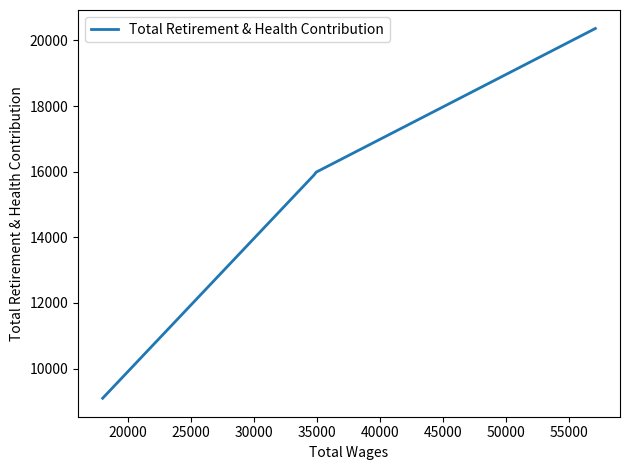

What is the sum of all values?

61332